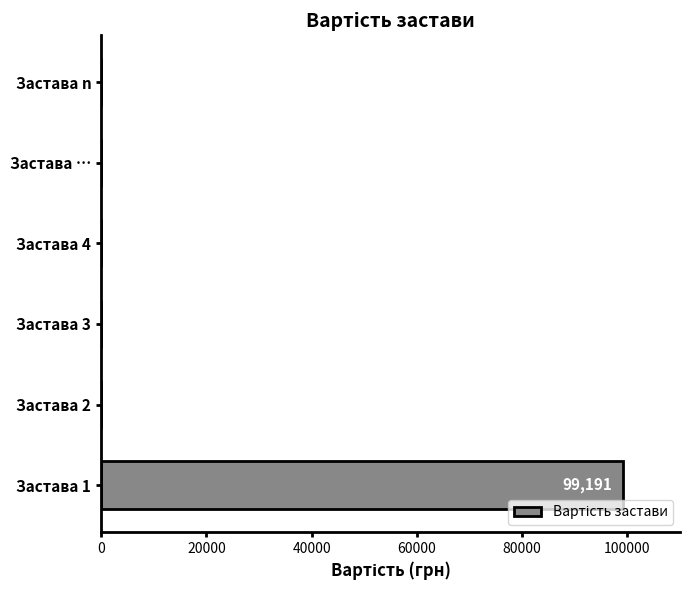

What is the sum of all values?

99191